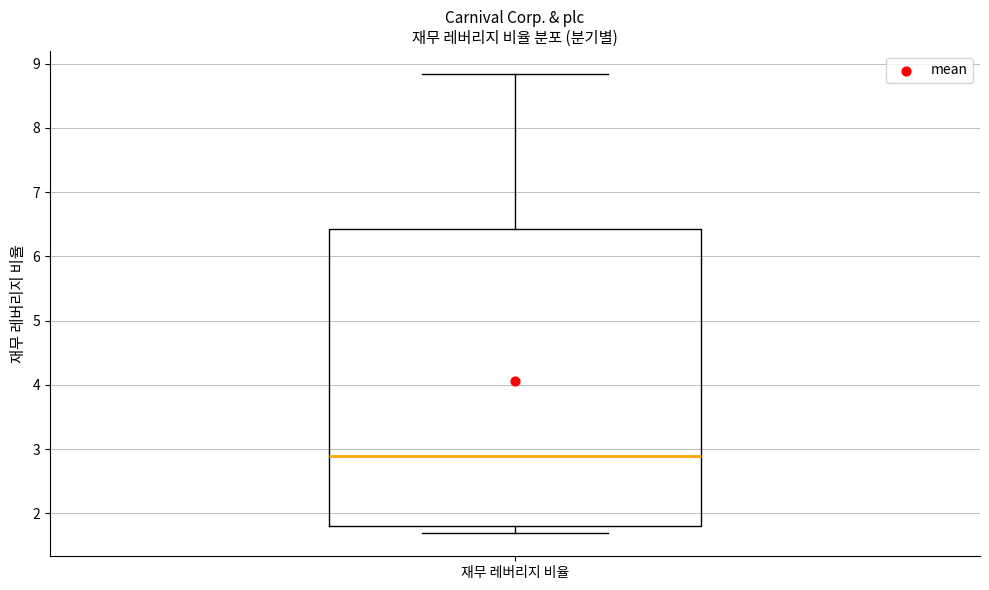

Where does the lower whisker of the box for 재무 레버리지 비율 end on the y-axis? The values are not printed on the chart, so give them approximately, as read against the axis.

1.7